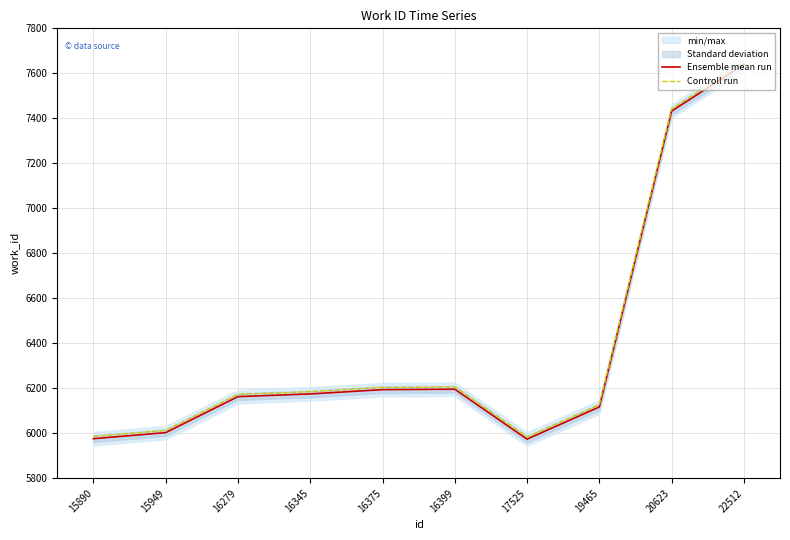

At which category does Ensemble mean run reach its first local valley?

17525